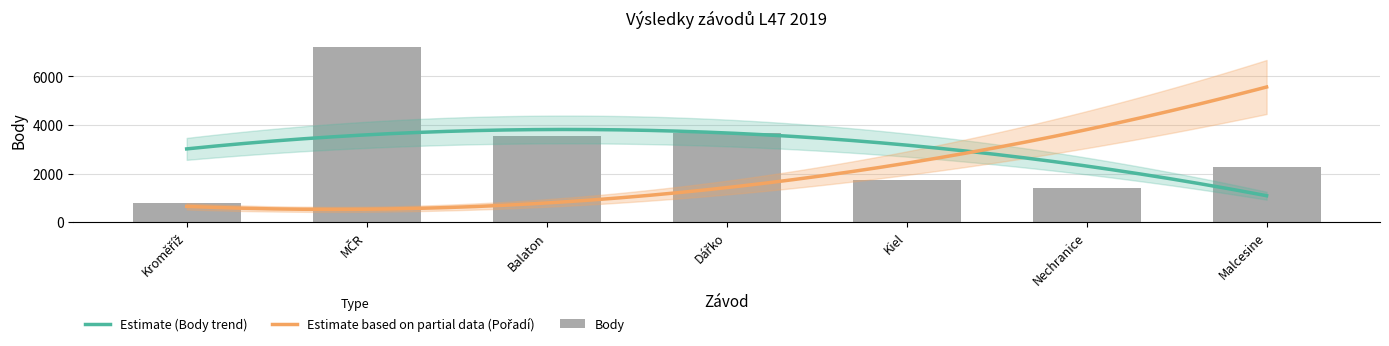

What is the approximate value at Nechranice, to the nearest 100?

1400